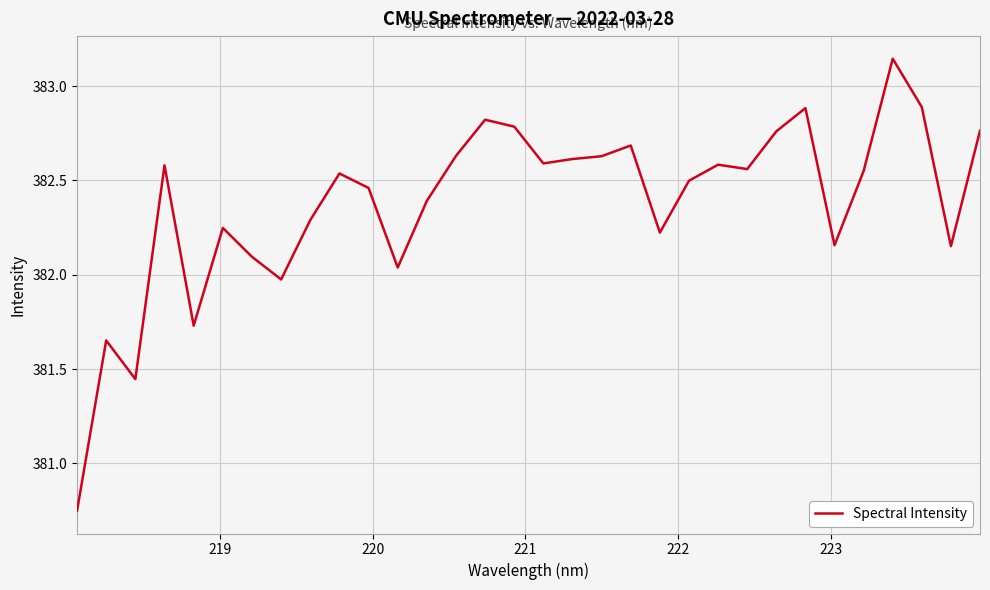

Is this an area chart (filled region under the line)?

No